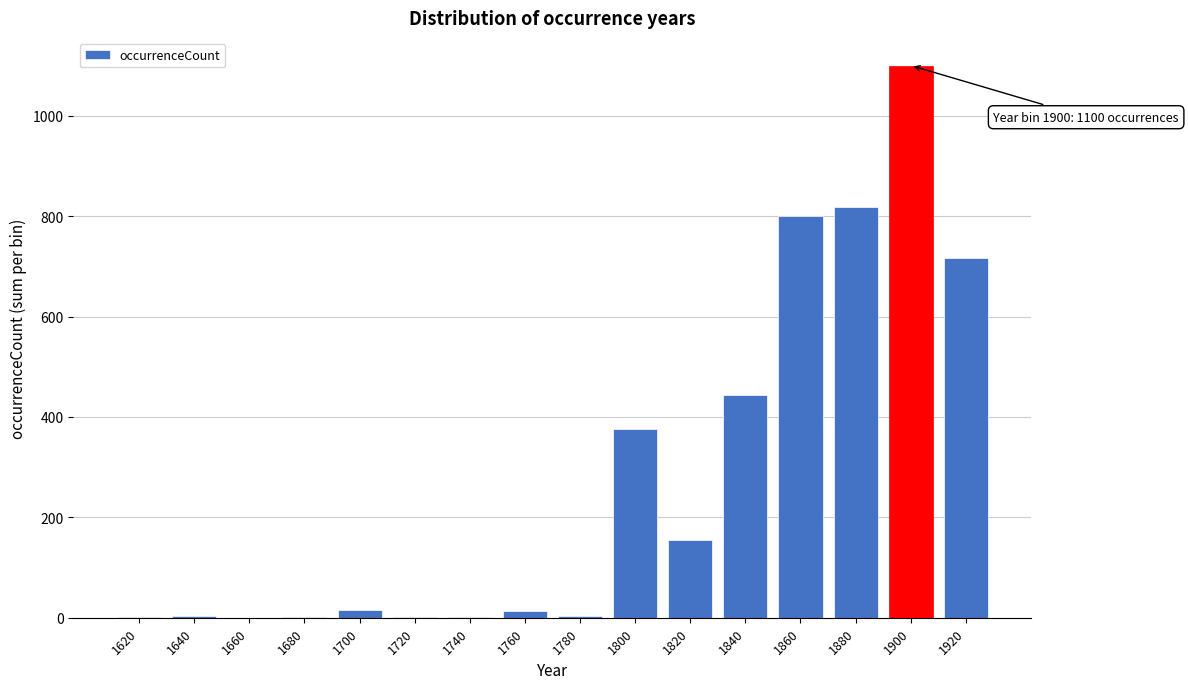

What is the change in value from 1660 to 1820?

+154